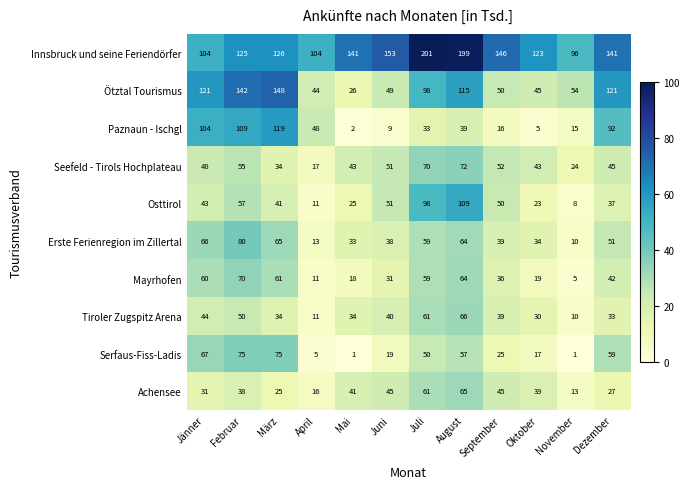

Which category has the highest value across all series?

Juli